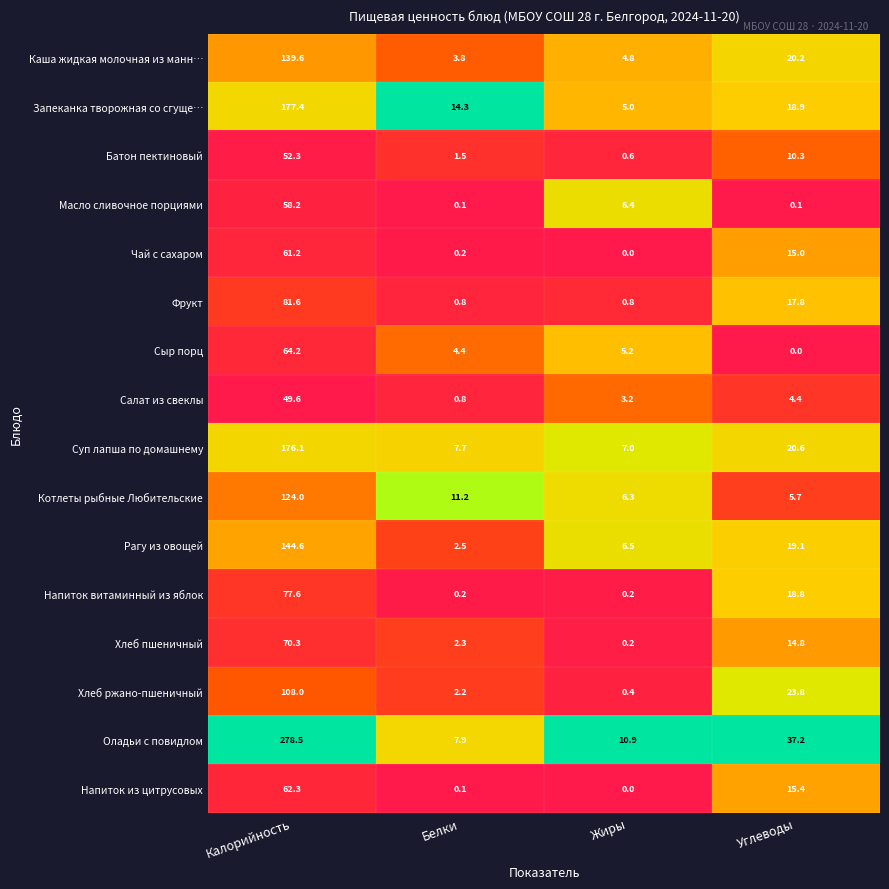

Rank the series by their maximum value, from highest to lowest.

Оладьи с повидлом, Запеканка творожная со сгуще…, Суп лапша по домашнему, Рагу из овощей, Каша жидкая молочная из манн…, Котлеты рыбные Любительские, Хлеб ржано-пшеничный, Фрукт, Напиток витаминный из яблок, Хлеб пшеничный, Сыр порц, Напиток из цитрусовых, Чай с сахаром, Масло сливочное порциями, Батон пектиновый, Салат из свеклы